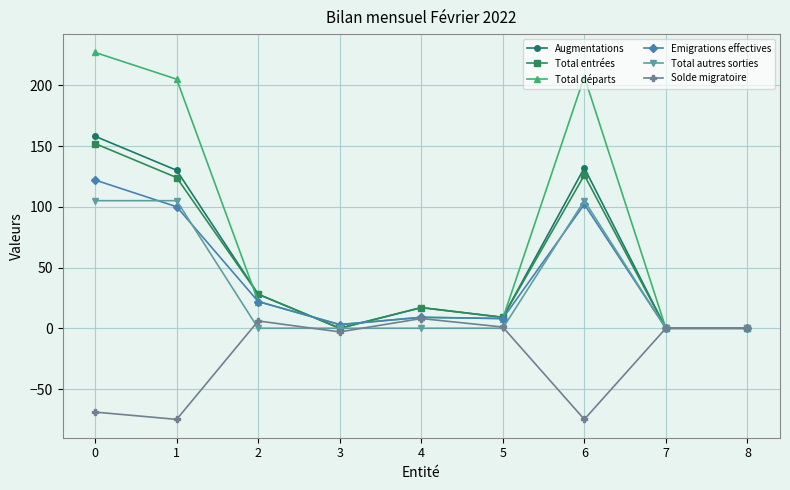

True or false: Total entrées and Emigrations effectives cross at least once.

True